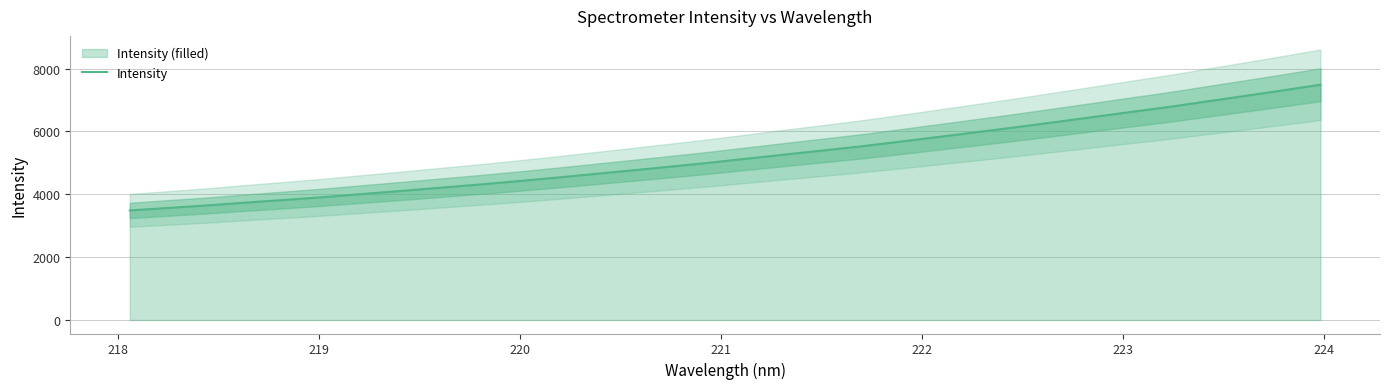

Reading left to right, extract all data points from this chart.

3488.2	3566.3	3645.3	3734.8	3819.4	3906.9	4005.4	4101.5	4202.2	4301.8	4407.9	4519.2	4636.5	4754.1	4873.7	4995.4	5127.7	5260.9	5390.5	5522.8	5669.3	5820.2	5972.0	6125.4	6285.5	6447.7	6612.0	6772.2	6949.3	7126.3	7305.0	7489.3